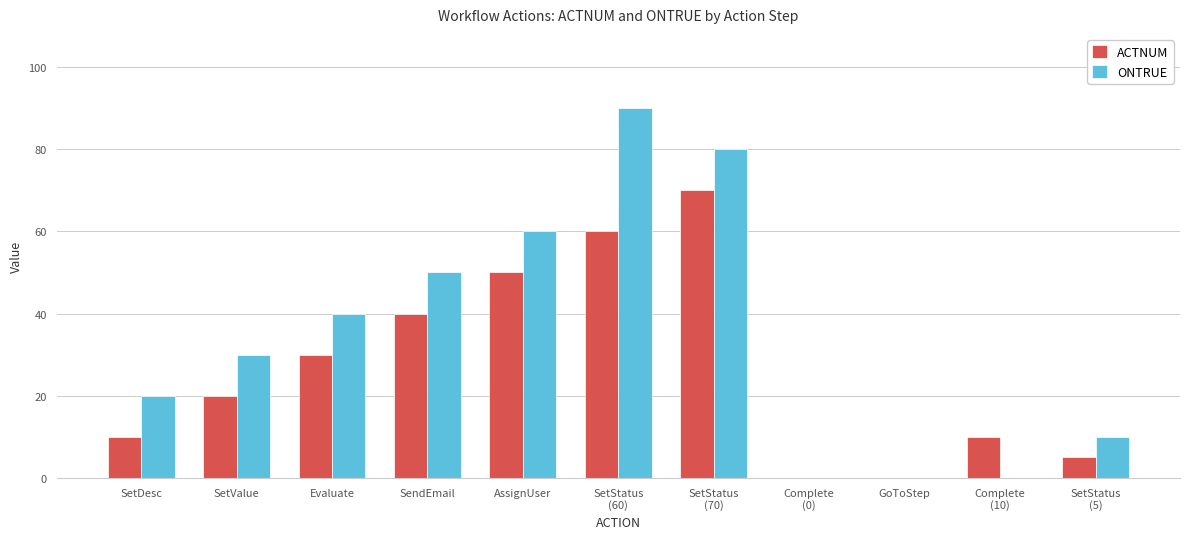

Which series has the largest total across all categories?

ONTRUE